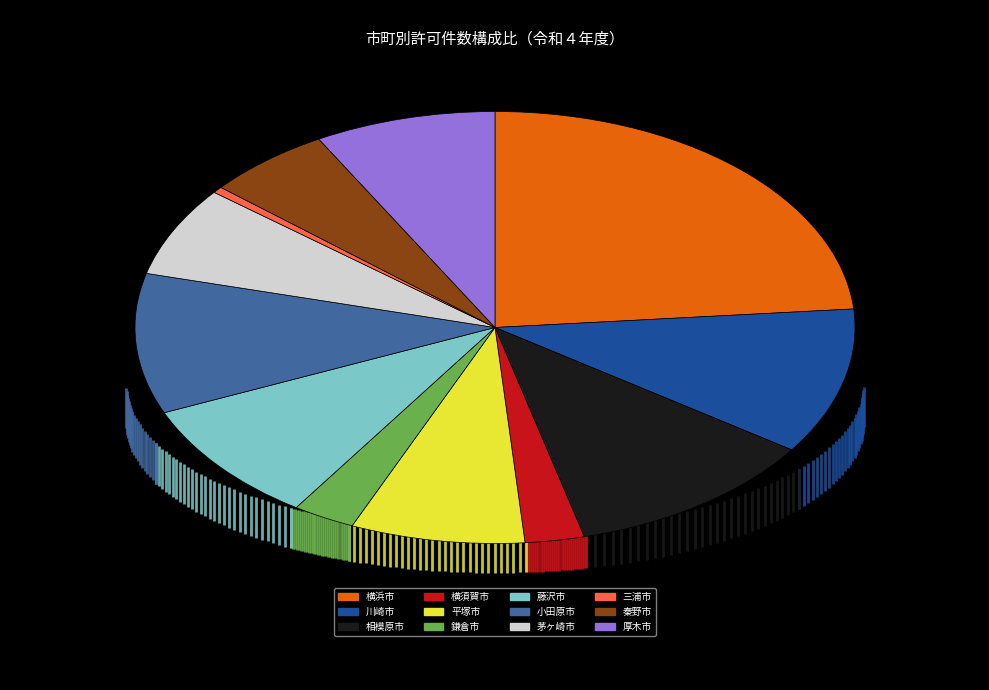

Between 厚木市 and 川崎市, which is larger?

川崎市